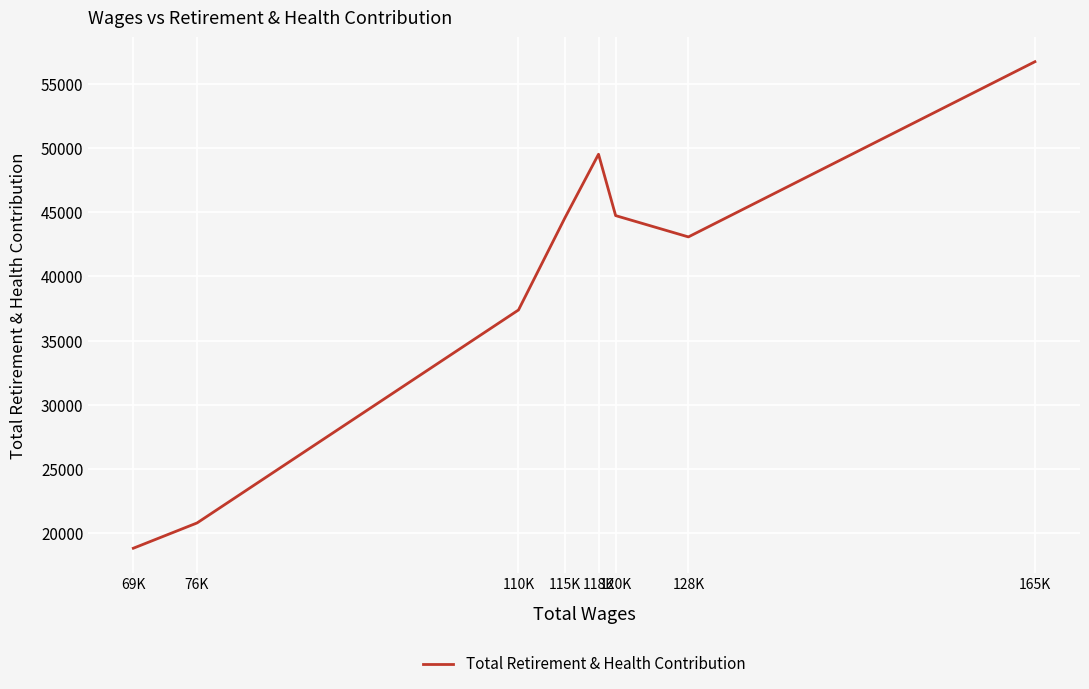

Reading left to right, transcribe all the data shown in this chart.

18850	20818	37393	44564	49513	44737	43079	56714